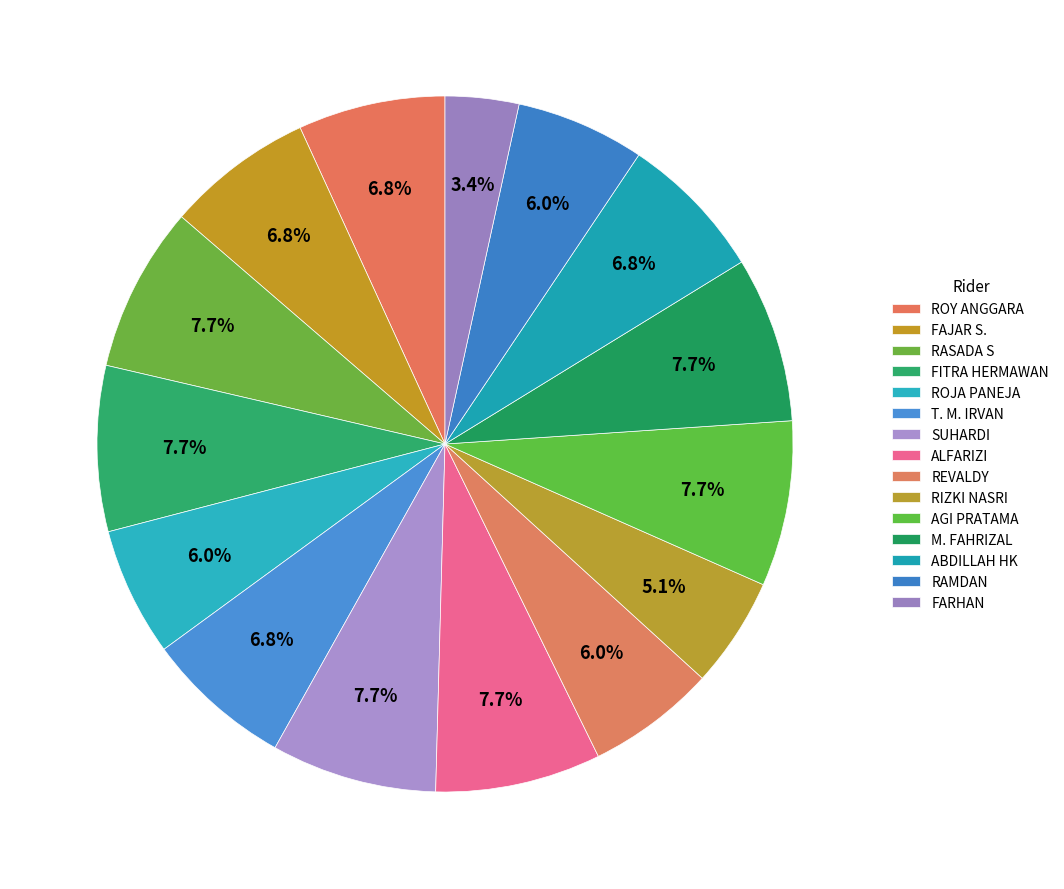

Between RAMDAN and REVALDY, which is larger?

RAMDAN